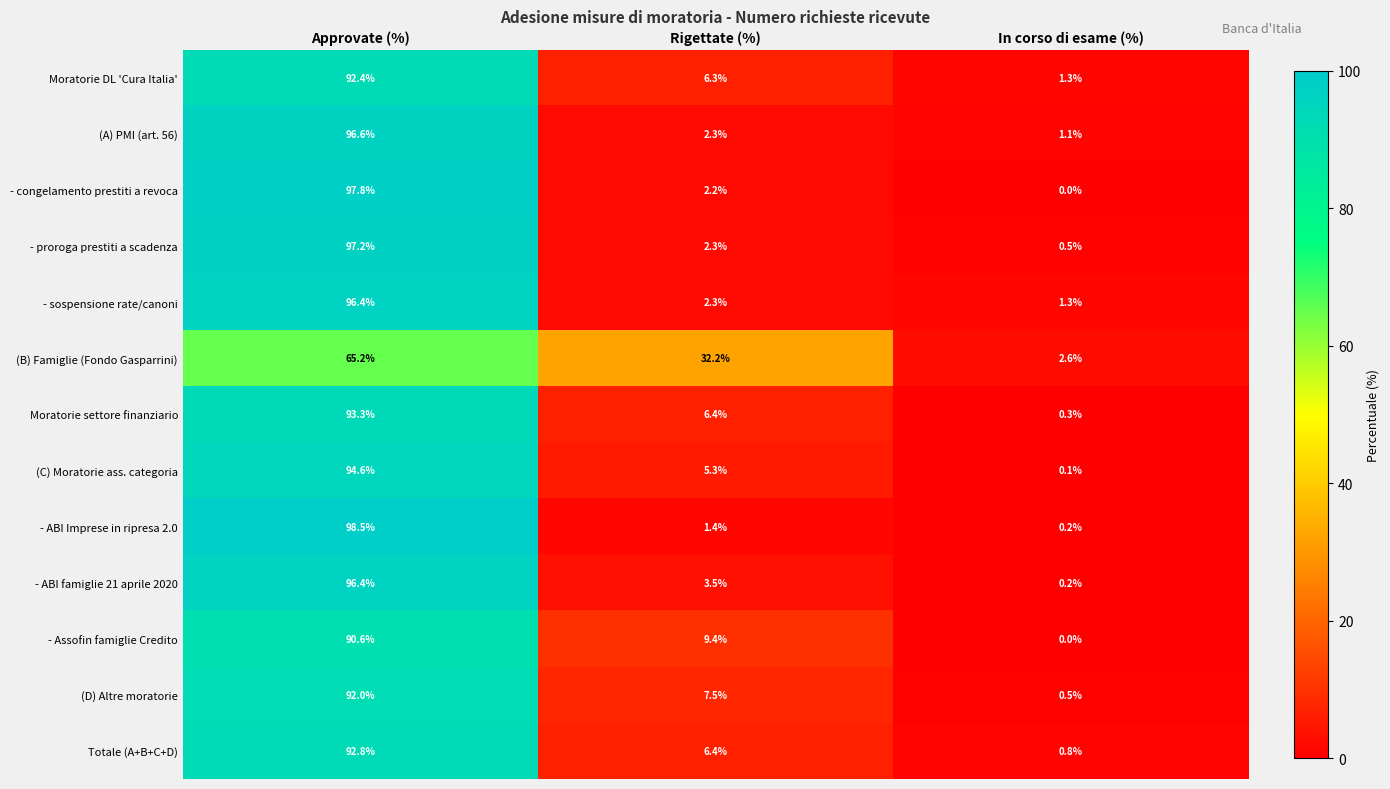

The - sospensione rate/canoni series shows 0.4 at In corso di esame (%). True or false?

False